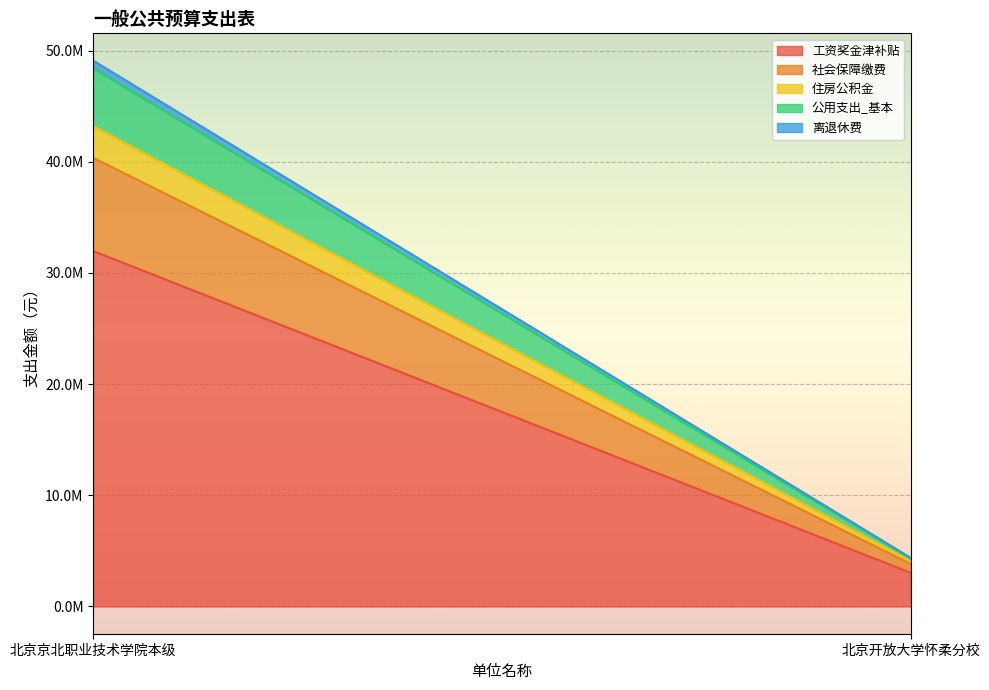

List the labels in order of 社会保障缴费 value, largest first.

北京京北职业技术学院本级, 北京开放大学怀柔分校